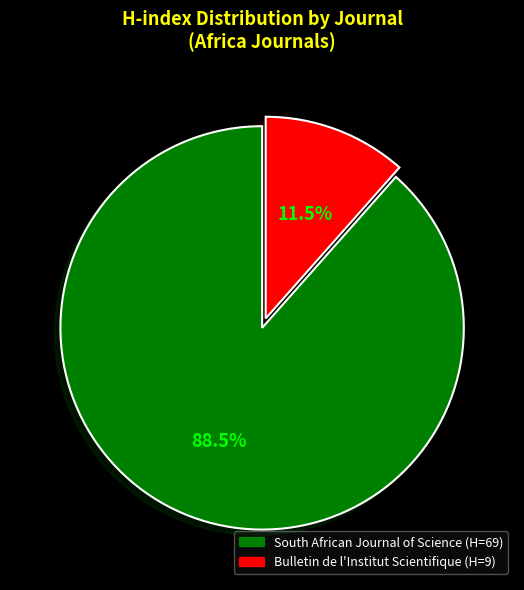

Which has a higher value, South African Journal of Science (H=69) or Bulletin de l'Institut Scientifique (H=9)?

South African Journal of Science (H=69)